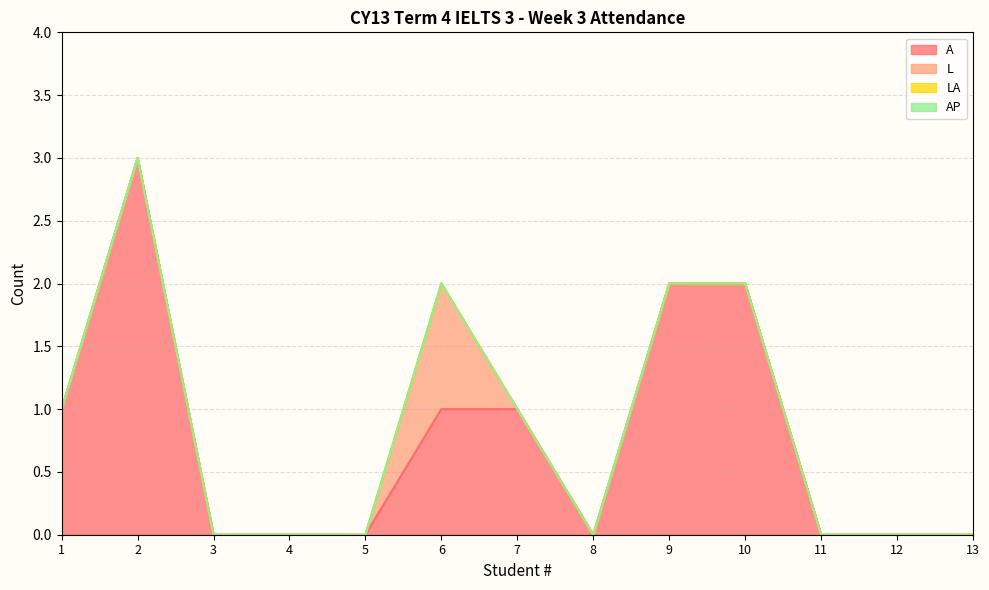

At which label does LA reach its minimum?

1